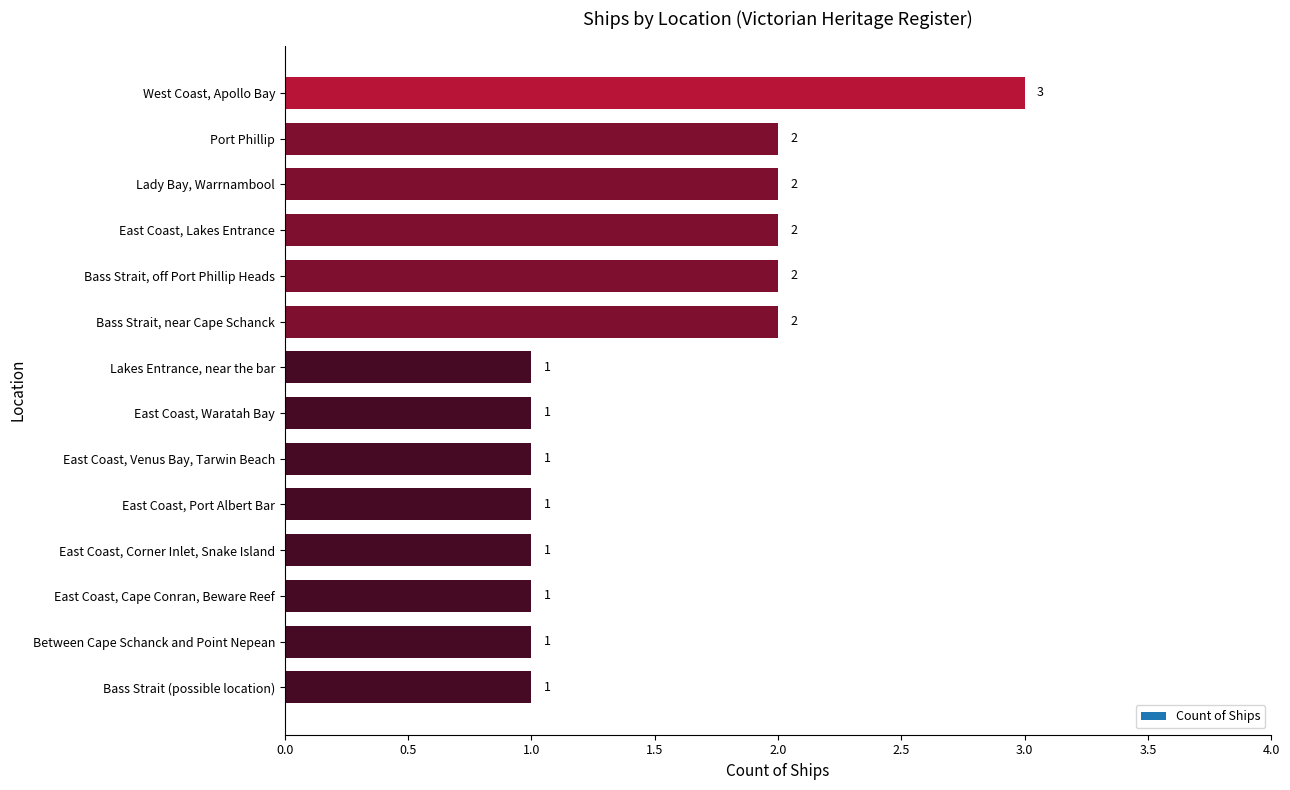

What is the ratio of the value at East Coast, Cape Conran, Beware Reef to the value at Lady Bay, Warrnambool?

0.5